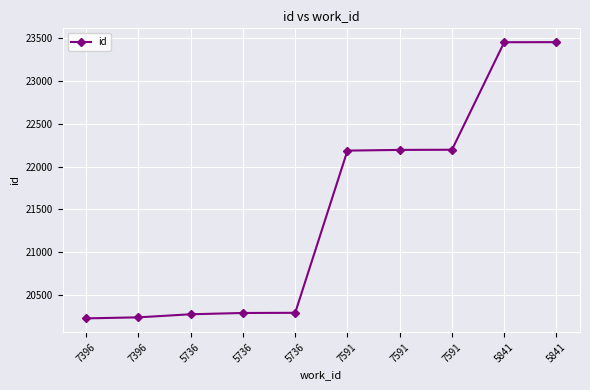

What is the label of the 1st point from the right?

5841